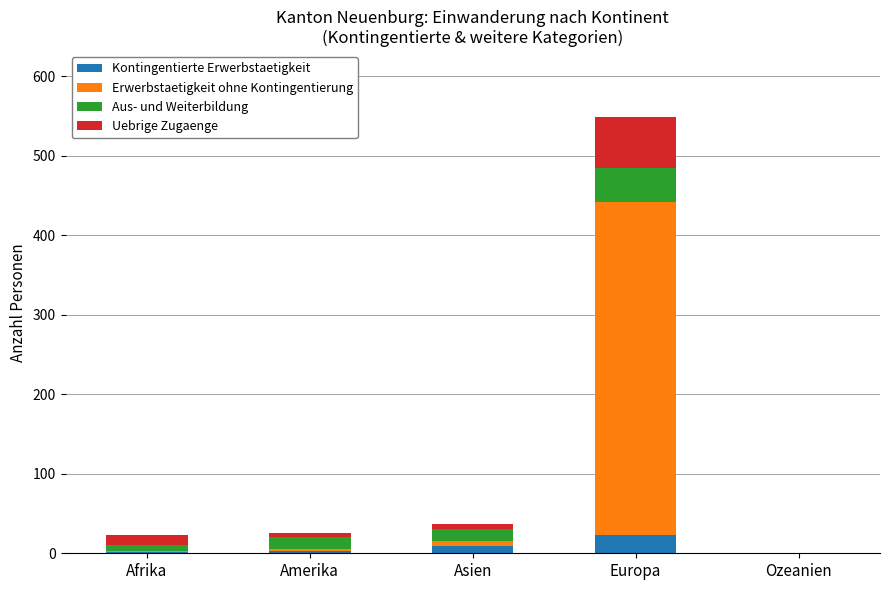

True or false: Kontingentierte Erwerbstaetigkeit has a value of 0 at Ozeanien.

True